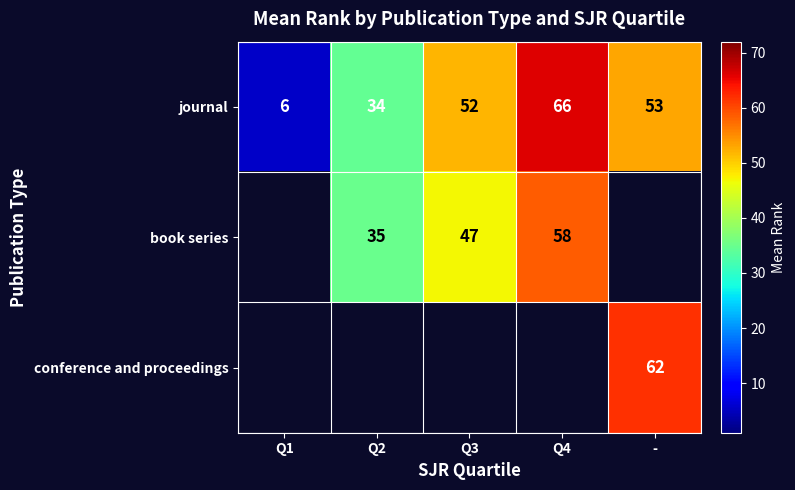

The value of book series at Q4 is 58. True or false?

True